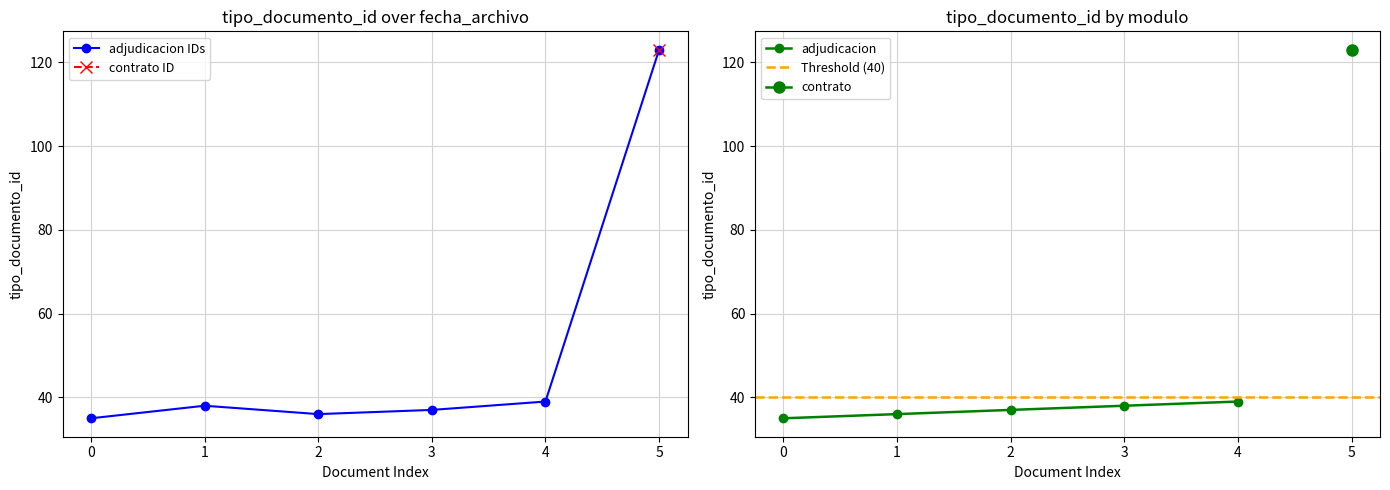

How many data points are less than 38?

3